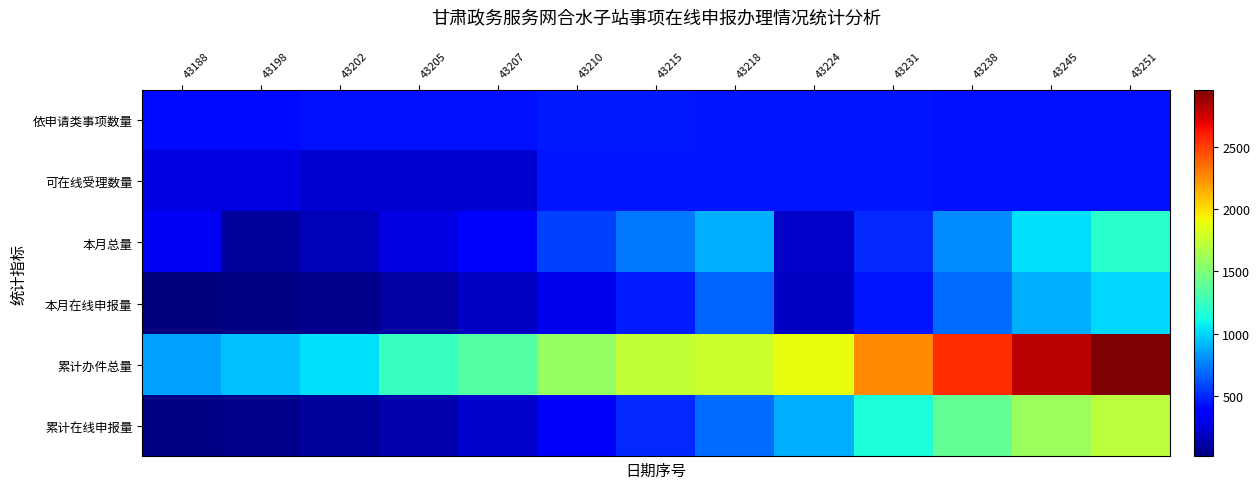

Rank the series at 43188 from highest to lowest value.

累计办件总量, 依申请类事项数量, 本月总量, 可在线受理数量, 累计在线申报量, 本月在线申报量